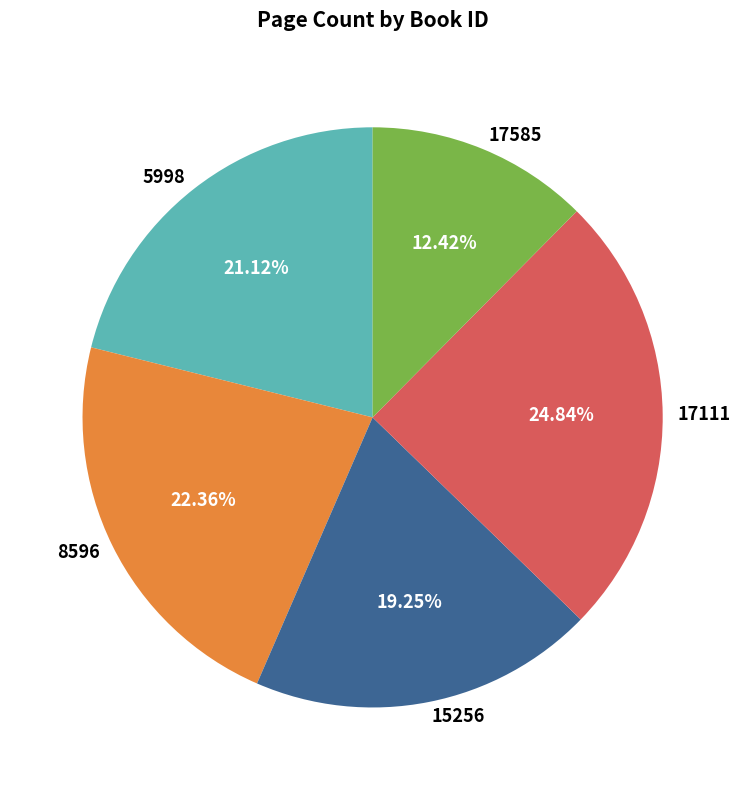

Do 5998 and 17111 together represent more than half of the pie?

No